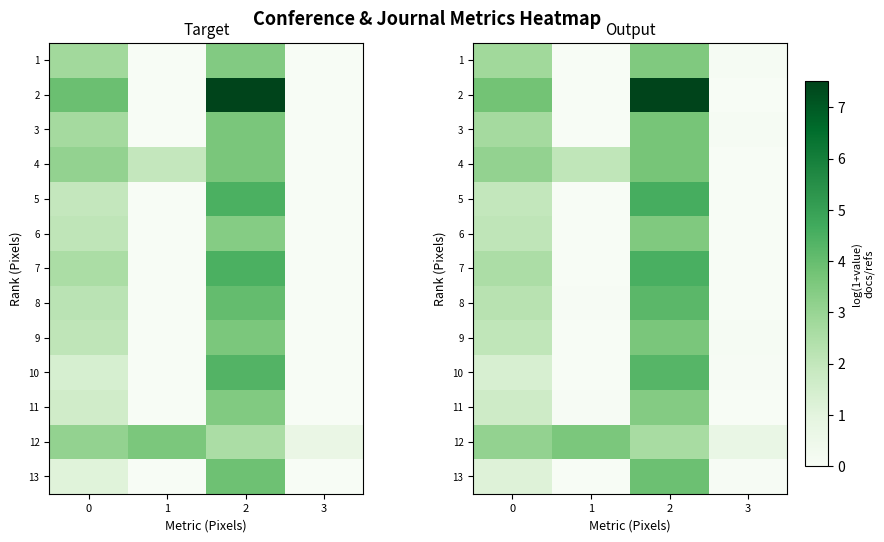

The 7 series shows 4.5 at 2. True or false?

True